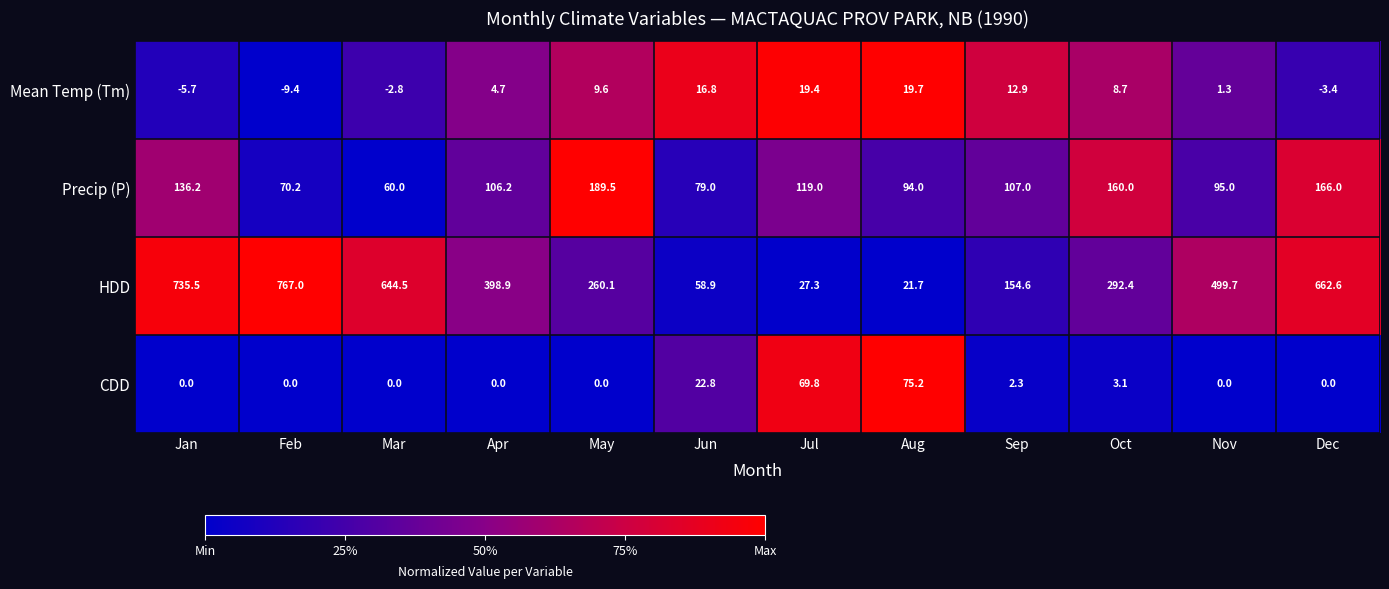

Which series has the largest total across all categories?

HDD